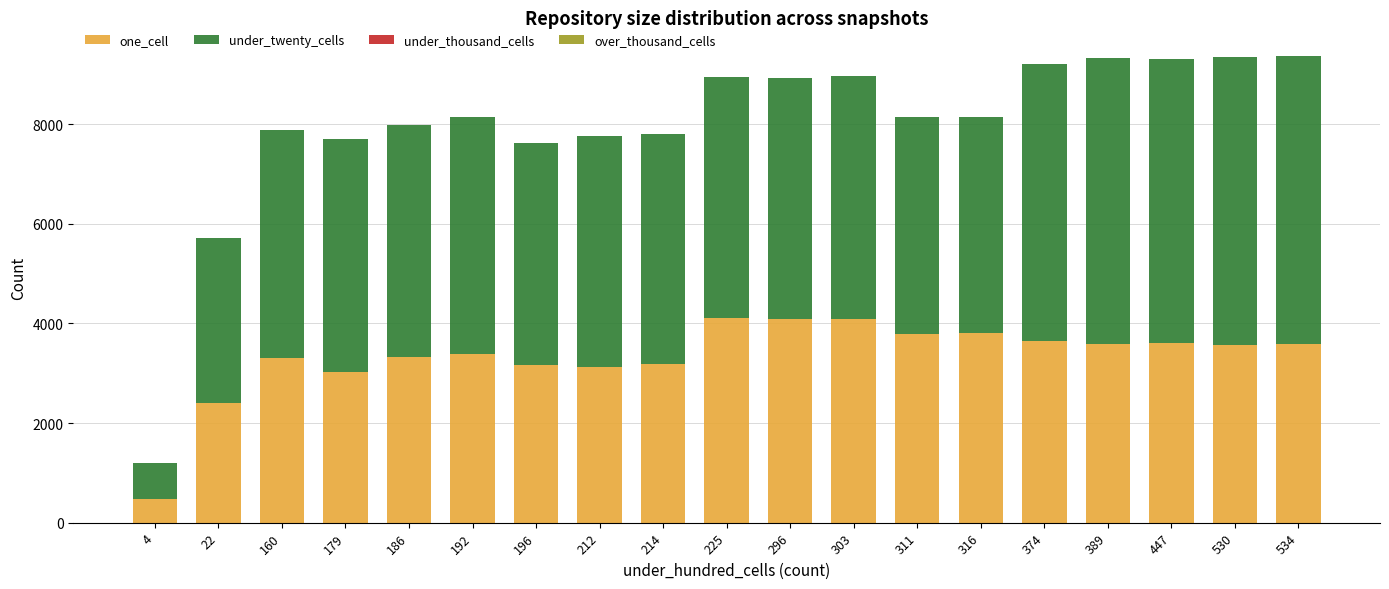

True or false: one_cell has a value of 4096 at 303.

True